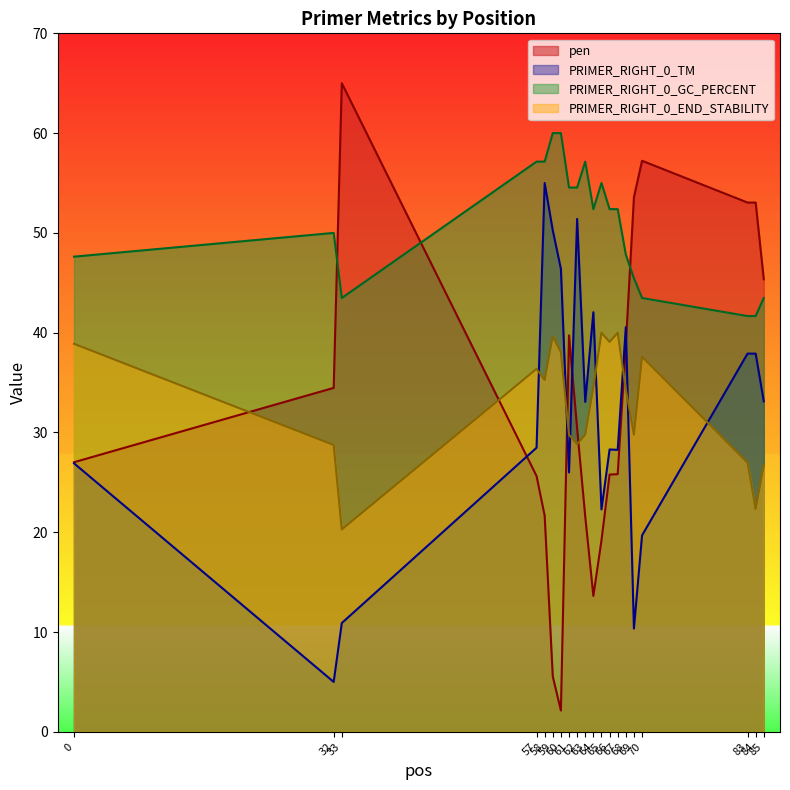

What is the total value across all series at 85?

148.6